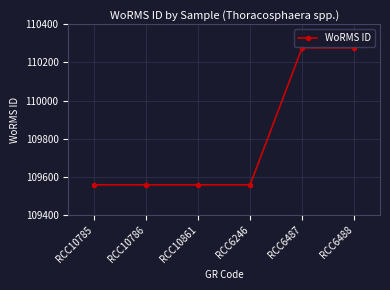

What is the smallest value displayed?

109558